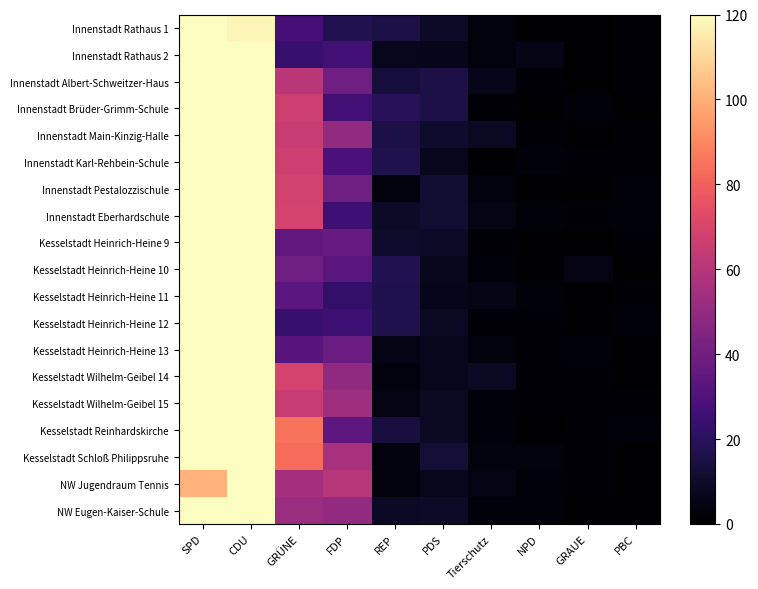

Which series changed the most between FDP and GRAUE?

NW Jugendraum Tennis